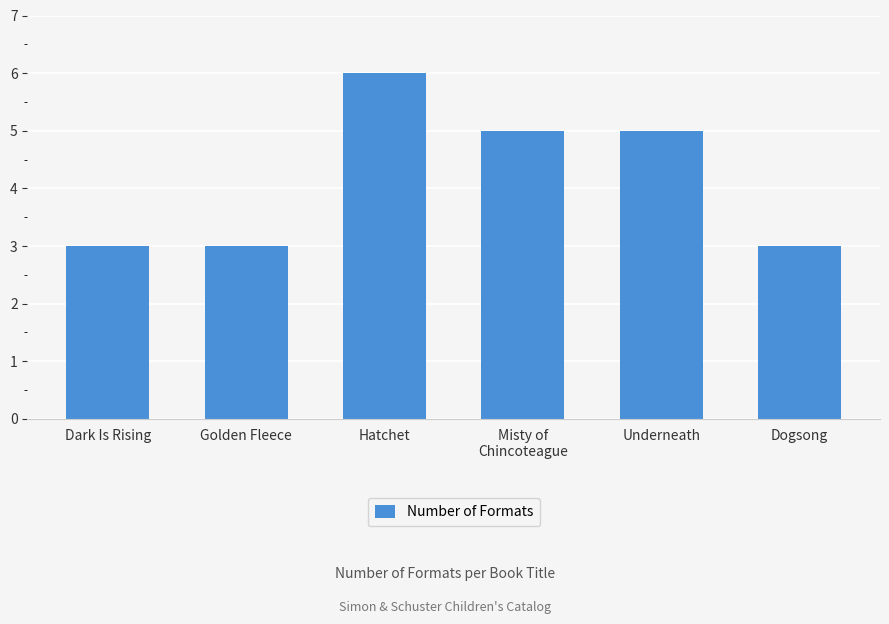

Which label corresponds to the largest value in the chart?

Hatchet